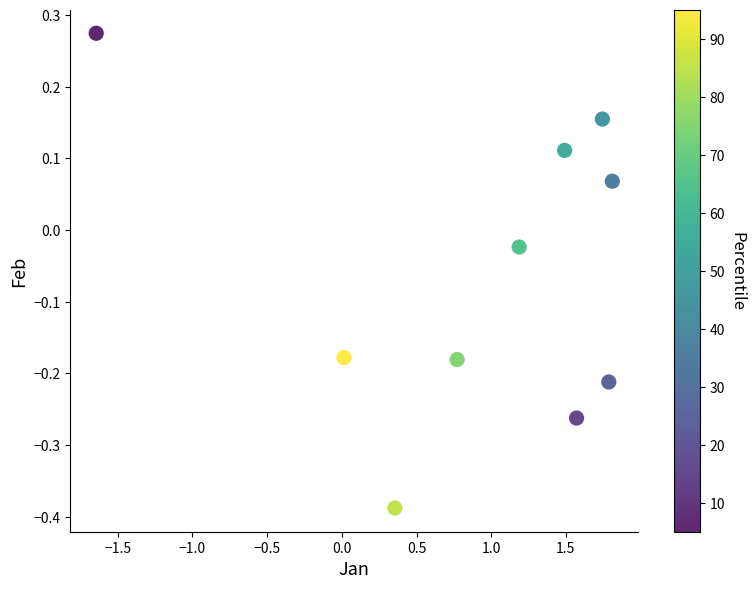

What is the average X value?

0.9